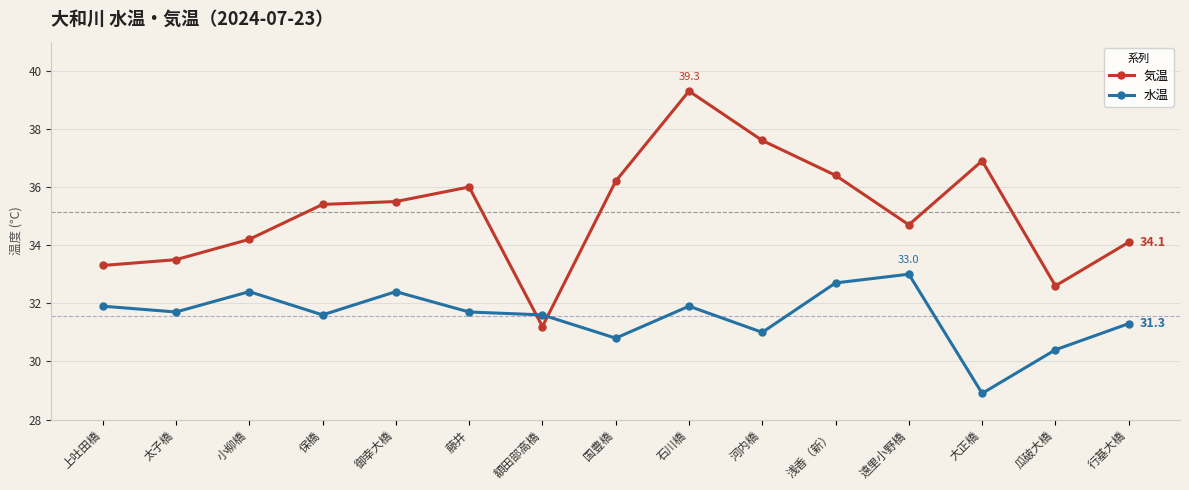

The value of 気温 at 保橋 is 21.3. True or false?

False